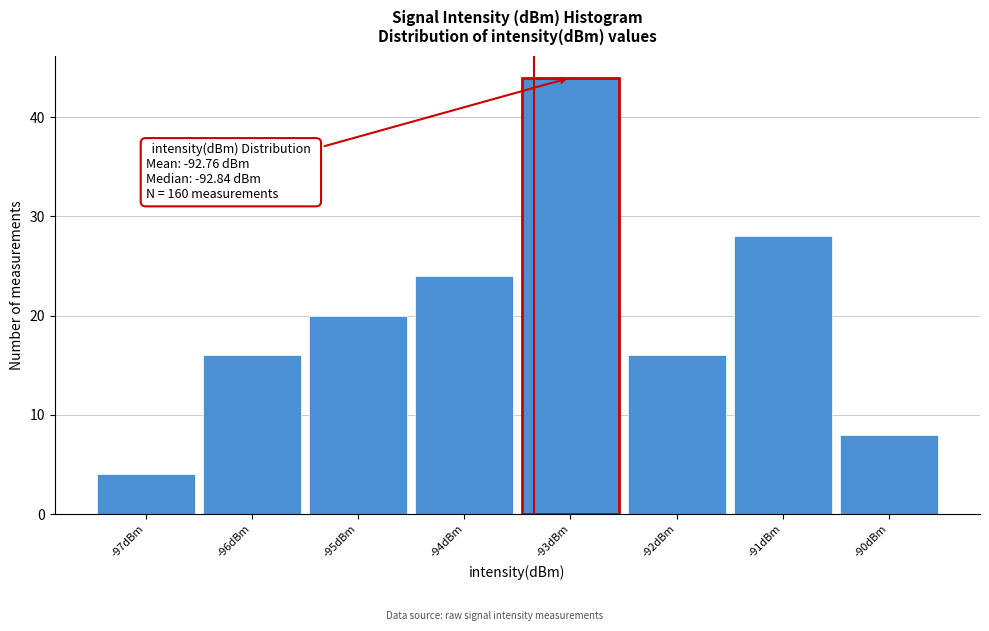

Reading right to left, what are all the values shown in this chart?

-90dBm=8	-91dBm=28	-92dBm=16	-93dBm=44	-94dBm=24	-95dBm=20	-96dBm=16	-97dBm=4